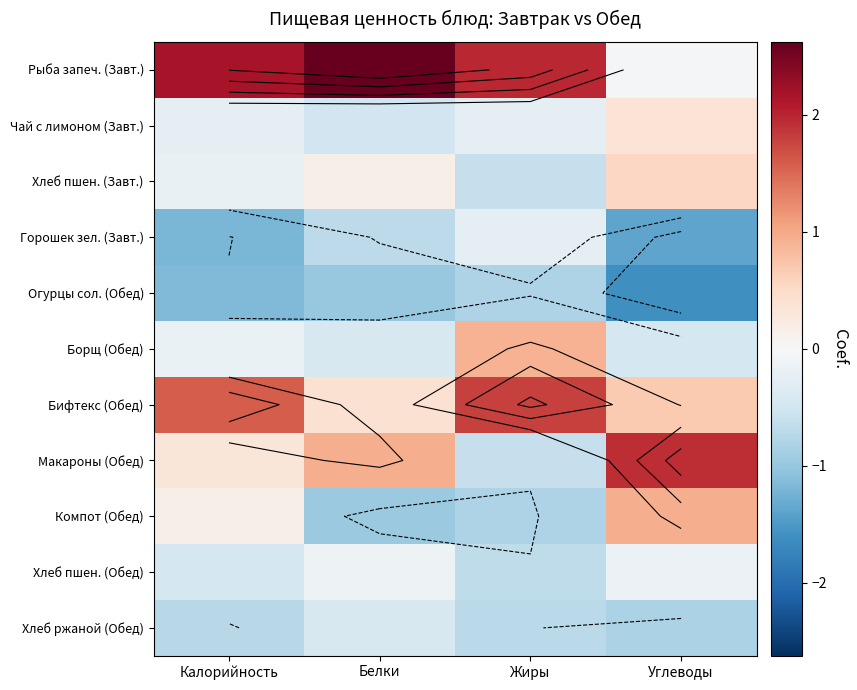

Count the number of data series in this chart.

11